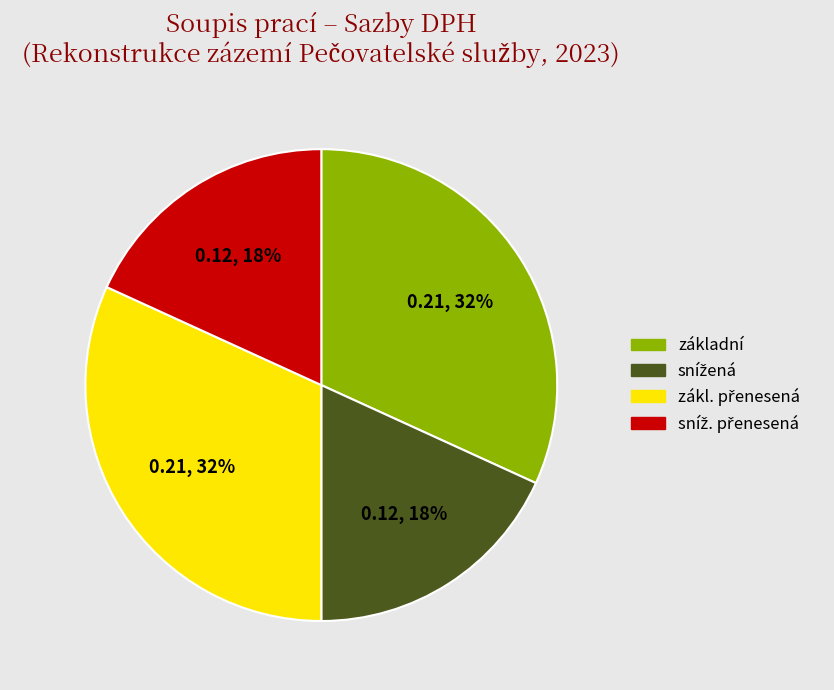

To the nearest percent, what is the difference between the largest and smallest slice percentages?

14%